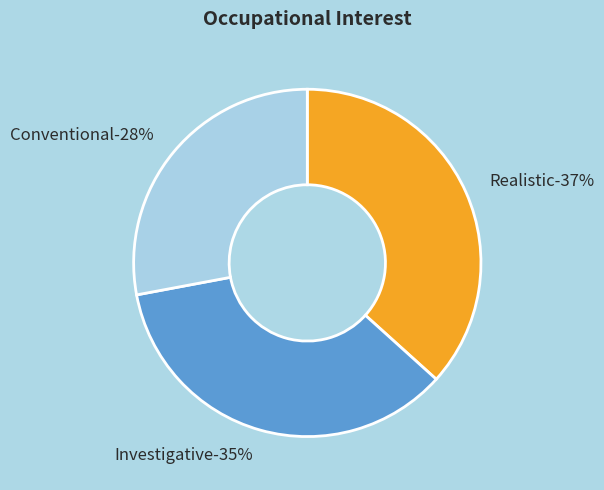

Is it true that Conventional is 28% of the pie?

True